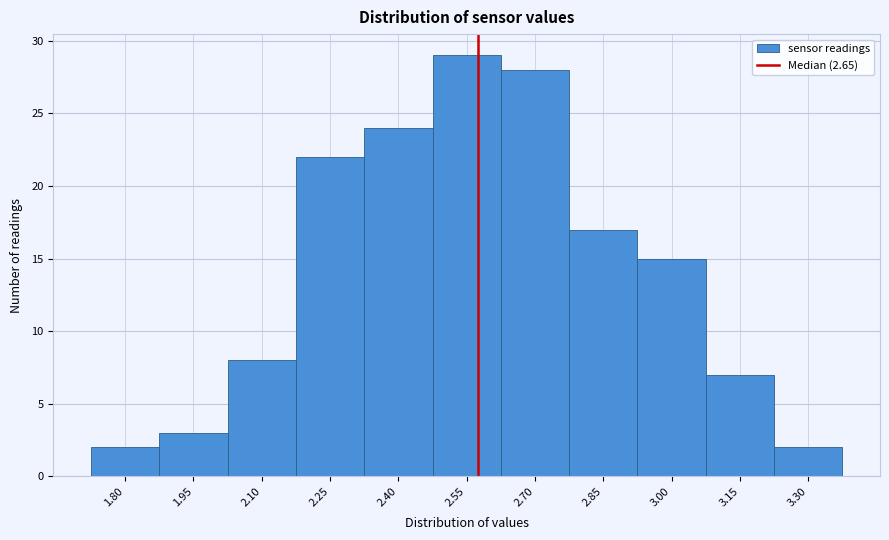

Reading left to right, list all the values displayed in this chart.

1.80=2	1.95=3	2.10=8	2.25=22	2.40=24	2.55=29	2.70=28	2.85=17	3.00=15	3.15=7	3.30=2